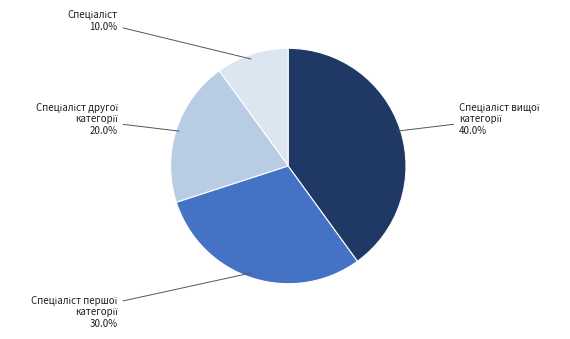

How many segments does this pie chart have?

4